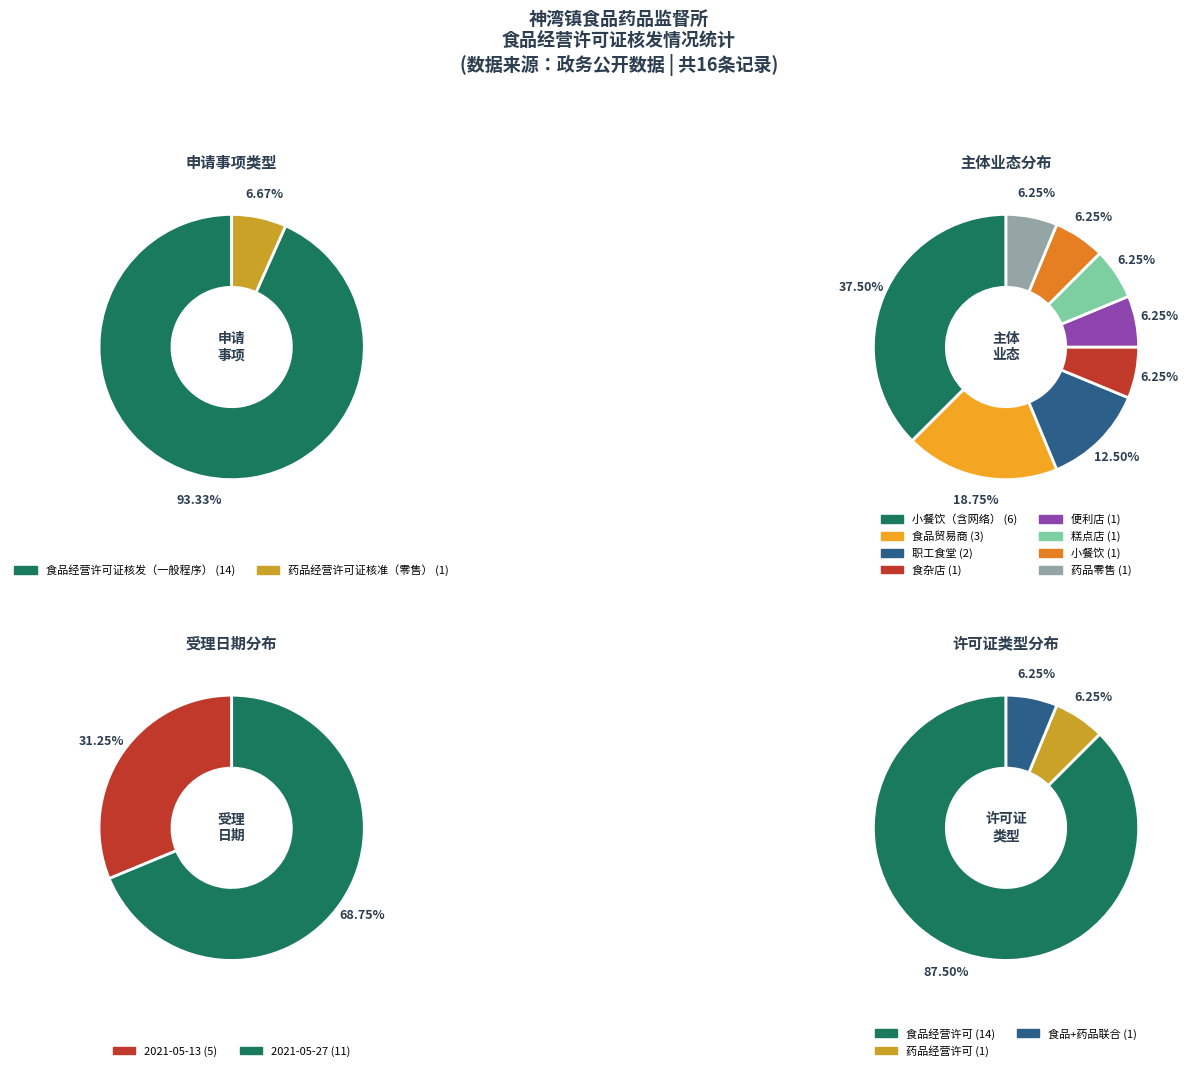

To the nearest percent, what is the difference between the 食品经营许可证核发（一般程序） and 药品经营许可证核准（零售） slice percentages?

87%